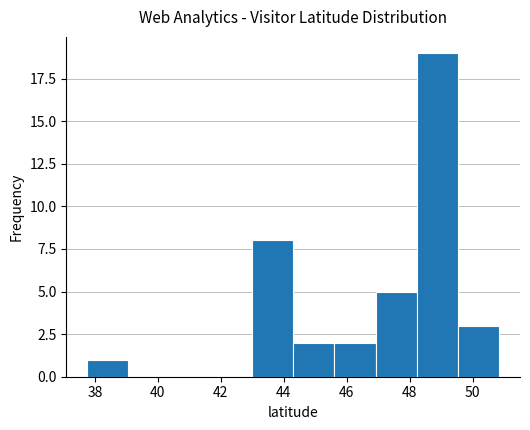

Reading left to right, transcribe this chart: for each bar, give the range it covers on the x-axis and its height. Neither the bar edges nor the heights are printed on the chart, so give them approximately, as read against the axes.

37.8 to 39.0: 1
39.0 to 40.4: 0
40.4 to 41.6: 0
41.6 to 43.0: 0
43.0 to 44.4: 8
44.4 to 45.6: 2
45.6 to 47.0: 2
47.0 to 48.2: 5
48.2 to 49.6: 19
49.6 to 50.8: 3